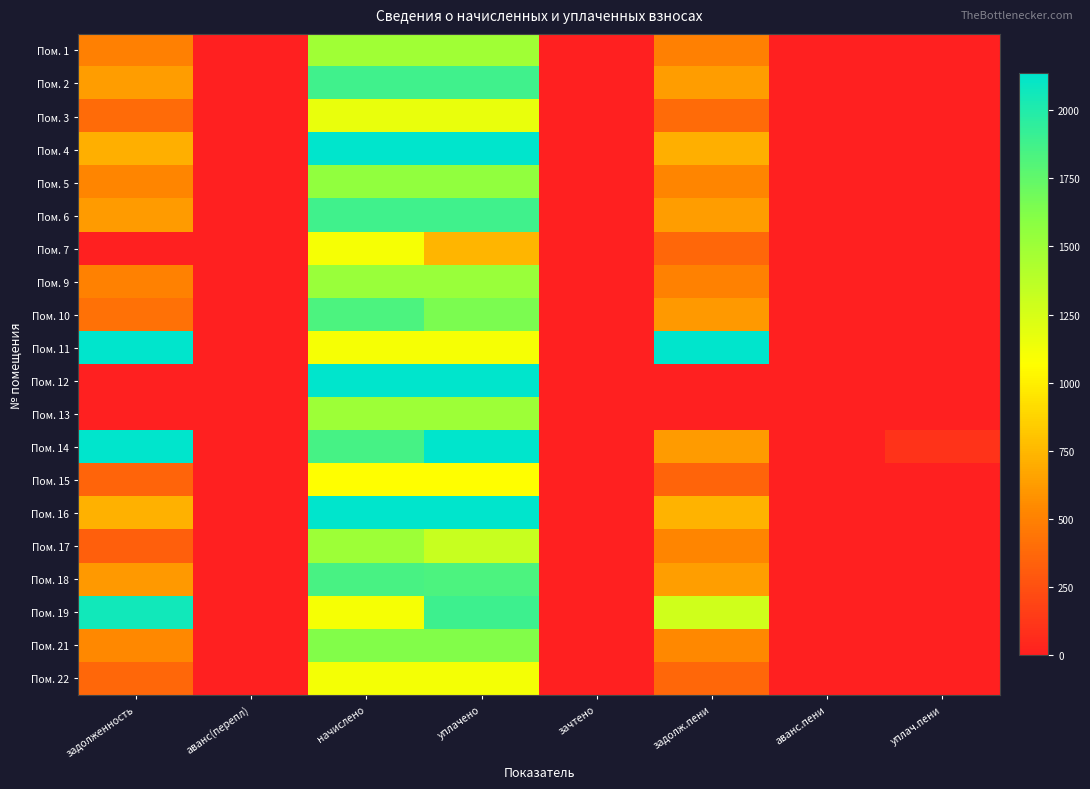

Reading right to left, what are all the values shown in this chart?

Пом. 1: уплач.пени=0.0	аванс.пени=0.0	задолж.пени=496.5	зачтено=0.0	уплачено=1489.6	начислено=1489.6	аванс(перепл)=0.0	задолженность=496.5
Пом. 2: уплач.пени=0.0	аванс.пени=0.0	задолж.пени=628.0	зачтено=0.0	уплачено=1884.1	начислено=1884.1	аванс(перепл)=0.0	задолженность=628.0
Пом. 3: уплач.пени=0.0	аванс.пени=0.0	задолж.пени=387.1	зачтено=0.0	уплачено=1161.4	начислено=1161.4	аванс(перепл)=0.0	задолженность=387.1
Пом. 4: уплач.пени=0.0	аванс.пени=0.0	задолж.пени=710.4	зачтено=0.0	уплачено=2134.1	начислено=2131.1	аванс(перепл)=0.0	задолженность=713.4
Пом. 5: уплач.пени=0.0	аванс.пени=0.0	задолж.пени=517.4	зачтено=0.0	уплачено=1552.2	начислено=1552.2	аванс(перепл)=0.0	задолженность=517.4
Пом. 6: уплач.пени=0.0	аванс.пени=0.0	задолж.пени=625.4	зачтено=0.0	уплачено=1876.5	начислено=1876.7	аванс(перепл)=0.0	задолженность=625.3
Пом. 7: уплач.пени=0.0	аванс.пени=0.0	задолж.пени=368.7	зачтено=0.0	уплачено=737.4	начислено=1106.1	аванс(перепл)=0.0	задолженность=0.0
Пом. 9: уплач.пени=0.0	аванс.пени=0.0	задолж.пени=507.6	зачтено=0.0	уплачено=1522.7	начислено=1522.7	аванс(перепл)=0.0	задолженность=507.6
Пом. 10: уплач.пени=0.0	аванс.пени=0.0	задолж.пени=610.8	зачтено=0.0	уплачено=1643.0	начислено=1832.4	аванс(перепл)=0.0	задолженность=421.4
Пом. 11: уплач.пени=0.0	аванс.пени=0.0	задолж.пени=2300.6	зачтено=0.0	уплачено=1106.4	начислено=1106.1	аванс(перепл)=0.0	задолженность=2300.9
Пом. 12: уплач.пени=0.0	аванс.пени=-66.5	задолж.пени=0.0	зачтено=0.0	уплачено=2234.4	начислено=2167.9	аванс(перепл)=0.0	задолженность=0.0
Пом. 13: уплач.пени=0.0	аванс.пени=0.0	задолж.пени=0.0	зачтено=0.0	уплачено=1504.3	начислено=1504.3	аванс(перепл)=0.0	задолженность=0.0
Пом. 14: уплач.пени=106.2	аванс.пени=0.0	задолж.пени=617.5	зачтено=0.0	уплачено=7203.7	начислено=1858.3	аванс(перепл)=0.0	задолженность=5962.9
Пом. 15: уплач.пени=0.0	аванс.пени=0.0	задолж.пени=355.2	зачтено=0.0	уплачено=1065.5	начислено=1065.5	аванс(перепл)=0.0	задолженность=355.2
Пом. 16: уплач.пени=0.0	аванс.пени=0.0	задолж.пени=729.6	зачтено=0.0	уплачено=2146.2	начислено=2156.9	аванс(перепл)=0.0	задолженность=719.0
Пом. 17: уплач.пени=0.0	аванс.пени=0.0	задолж.пени=522.3	зачтено=0.0	уплачено=1317.1	начислено=1508.0	аванс(перепл)=0.0	задолженность=331.5
Пом. 18: уплач.пени=0.0	аванс.пени=0.0	задолж.пени=634.9	зачтено=0.0	уплачено=1832.9	начислено=1850.9	аванс(перепл)=0.0	задолженность=617.0
Пом. 19: уплач.пени=0.0	аванс.пени=0.0	задолж.пени=1283.9	зачтено=0.0	уплачено=1885.0	начислено=1102.4	аванс(перепл)=0.0	задолженность=2066.5
Пом. 21: уплач.пени=0.0	аванс.пени=0.0	задолж.пени=542.0	зачтено=0.0	уплачено=1624.4	начислено=1626.0	аванс(перепл)=0.0	задолженность=540.4
Пом. 22: уплач.пени=0.0	аванс.пени=0.0	задолж.пени=371.2	зачтено=0.0	уплачено=1113.5	начислено=1113.5	аванс(перепл)=0.0	задолженность=371.2